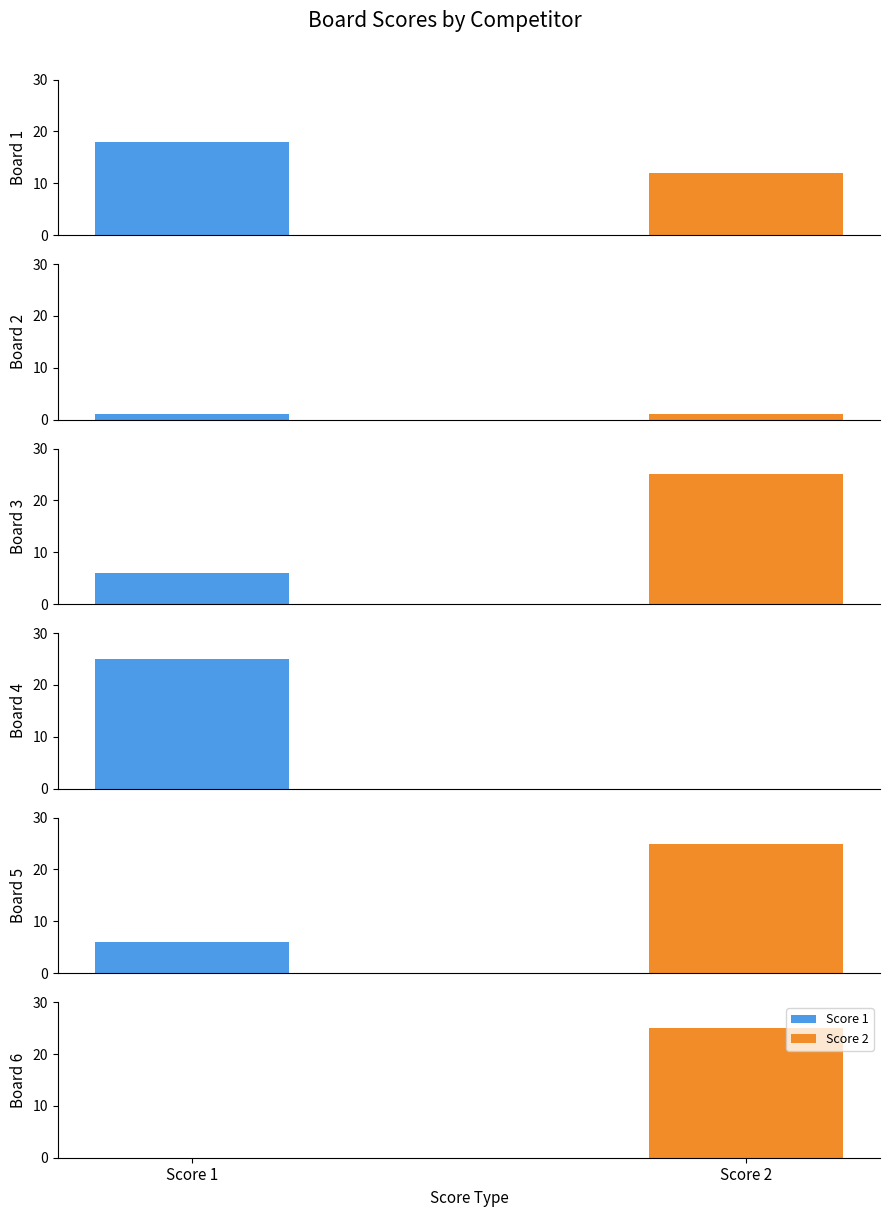

Read the Score 2 value at 3, to the nearest 10.

20